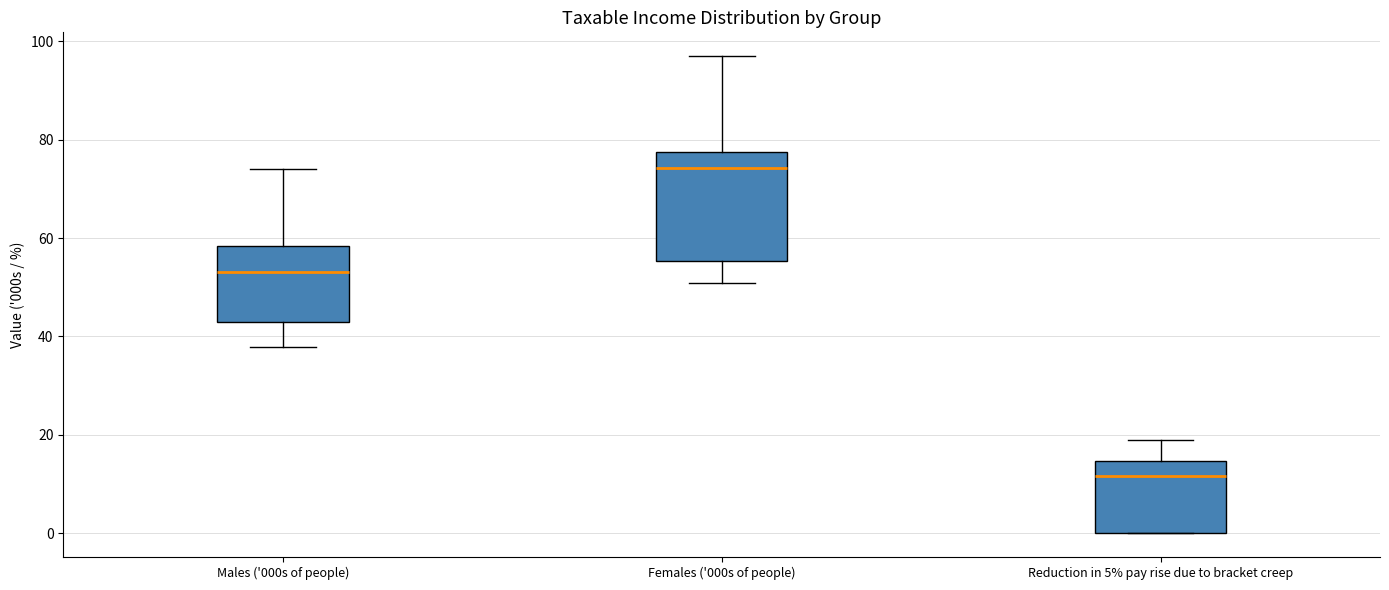

Which box is the tallest, from its lower edge to its upper edge?

Females ('000s of people)